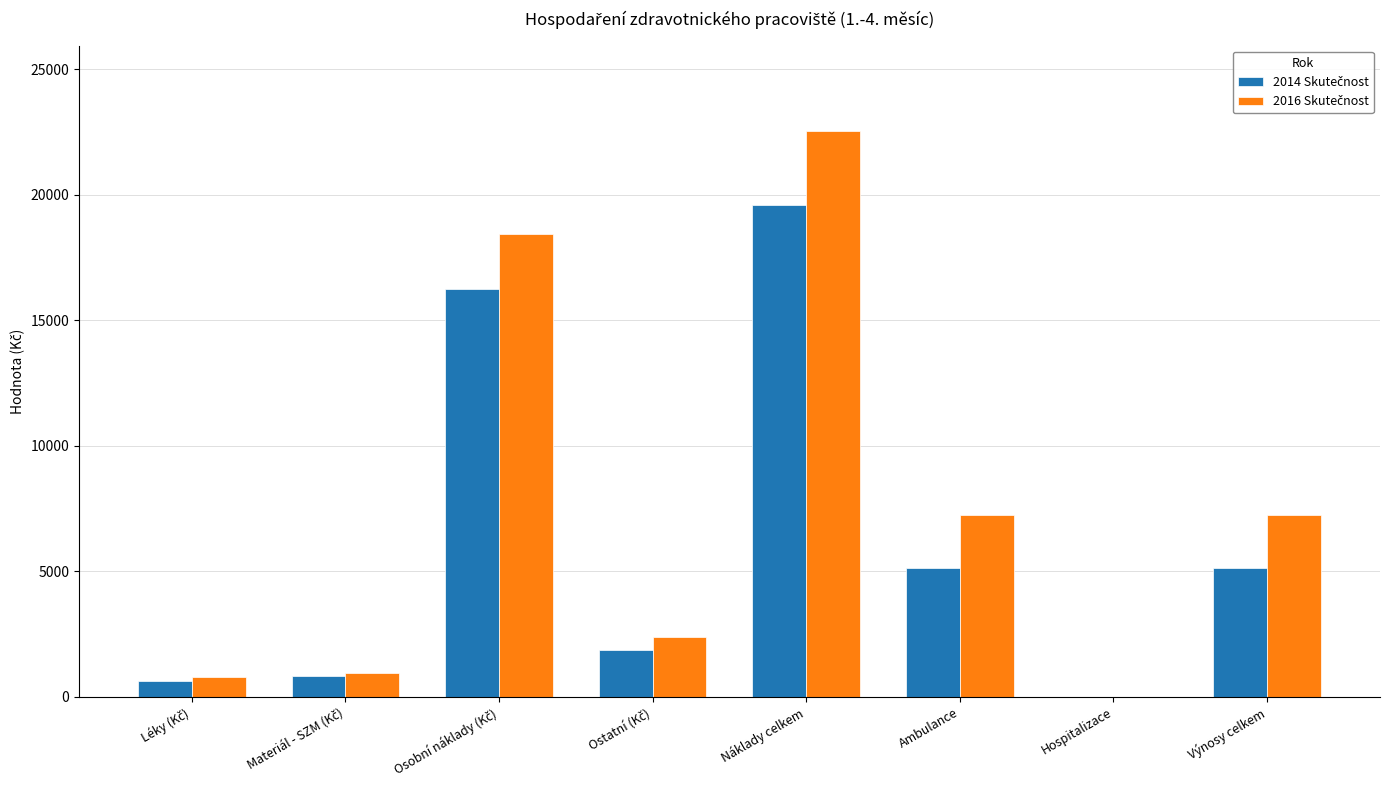

Which category has the highest value across all series?

Náklady celkem